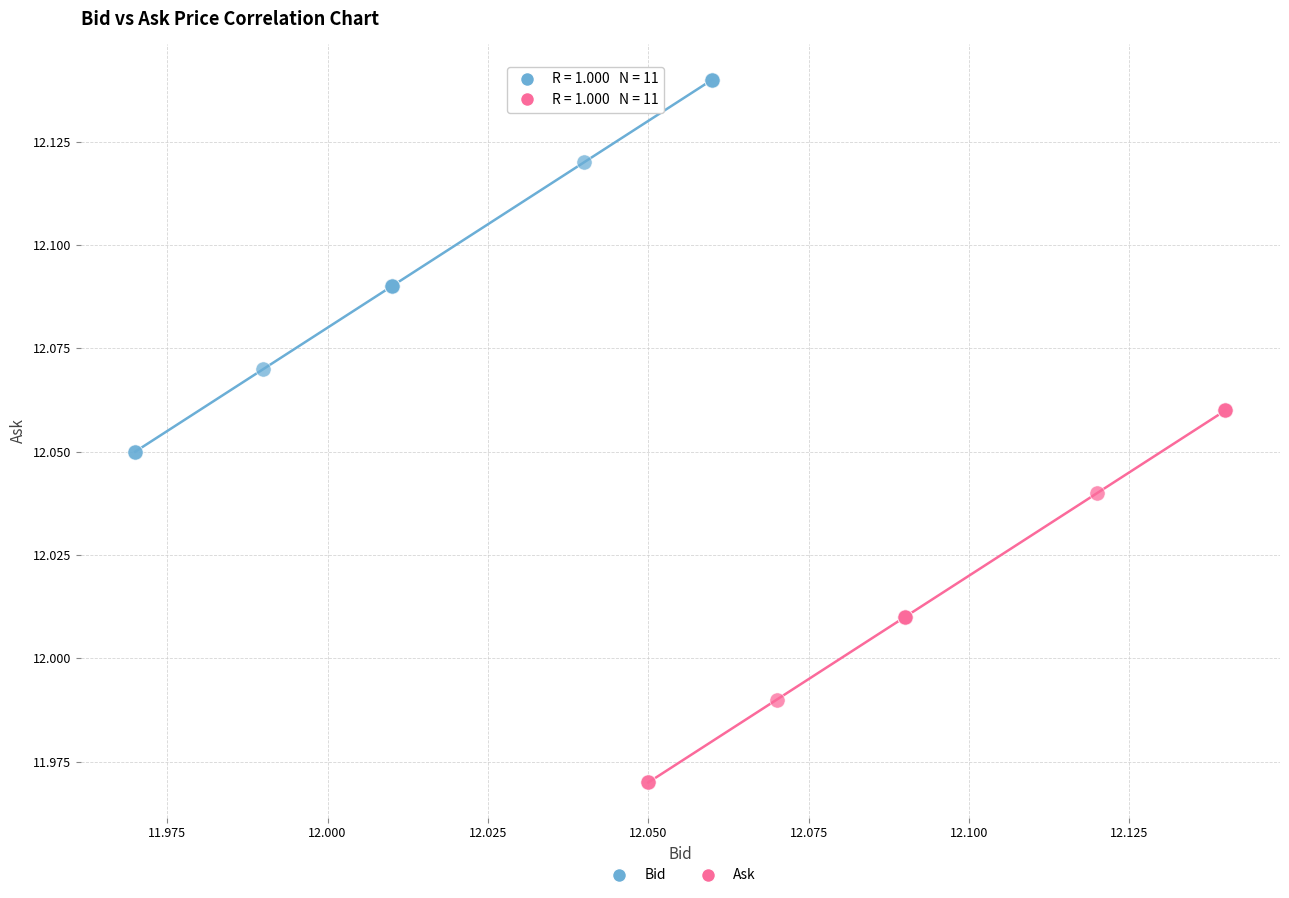

Which series reaches the maximum Y coordinate?

Bid